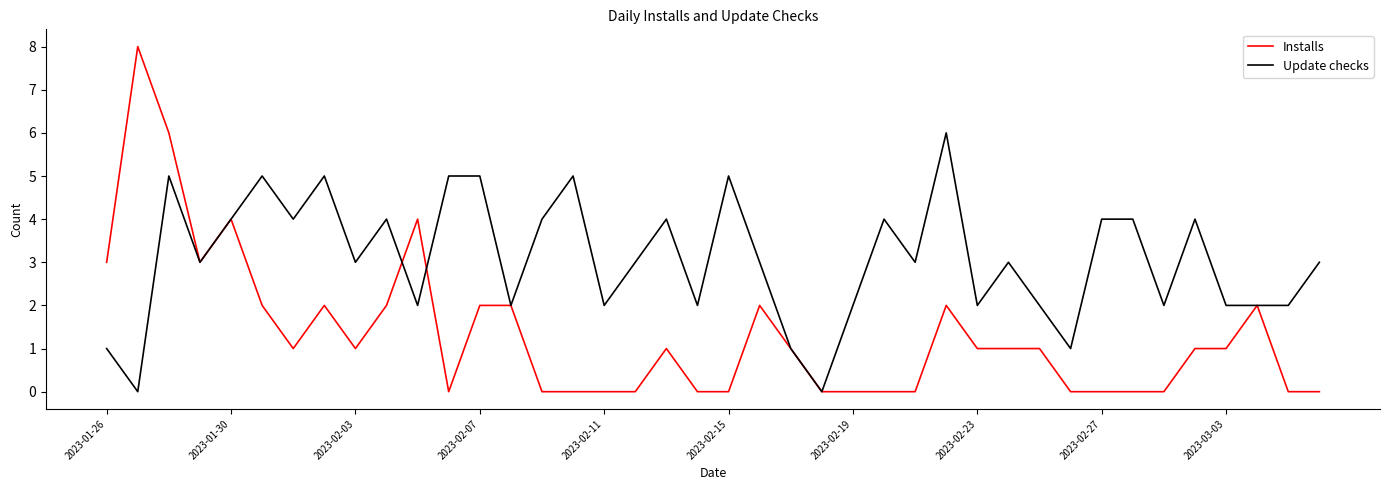

Rank the series by their maximum value, from highest to lowest.

Installs, Update checks